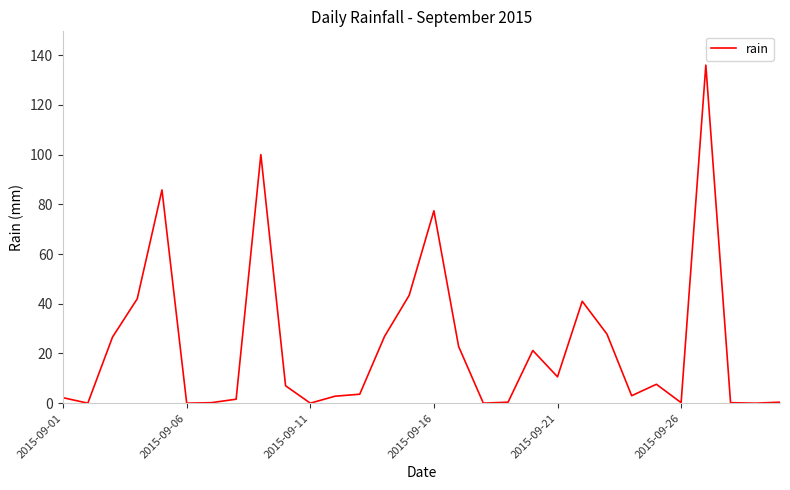

What is the greatest value displayed?

136.0